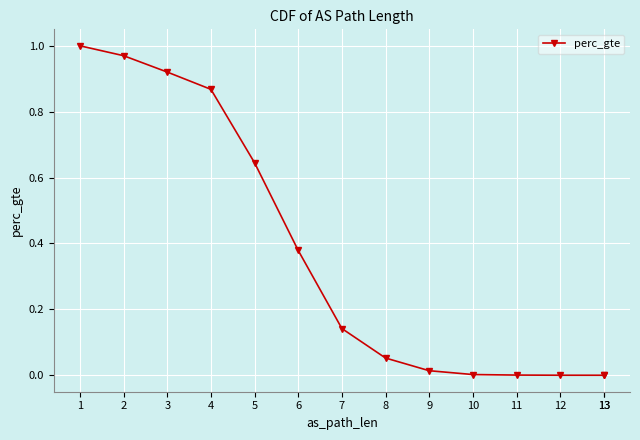

What value does the data have at 3?

0.9